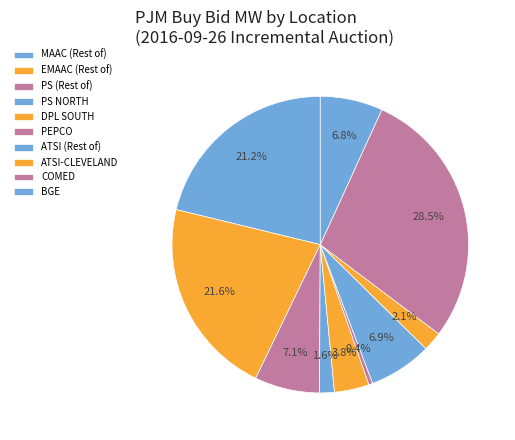

What portion of the pie excludes EMAAC (Rest of)?

78.4%